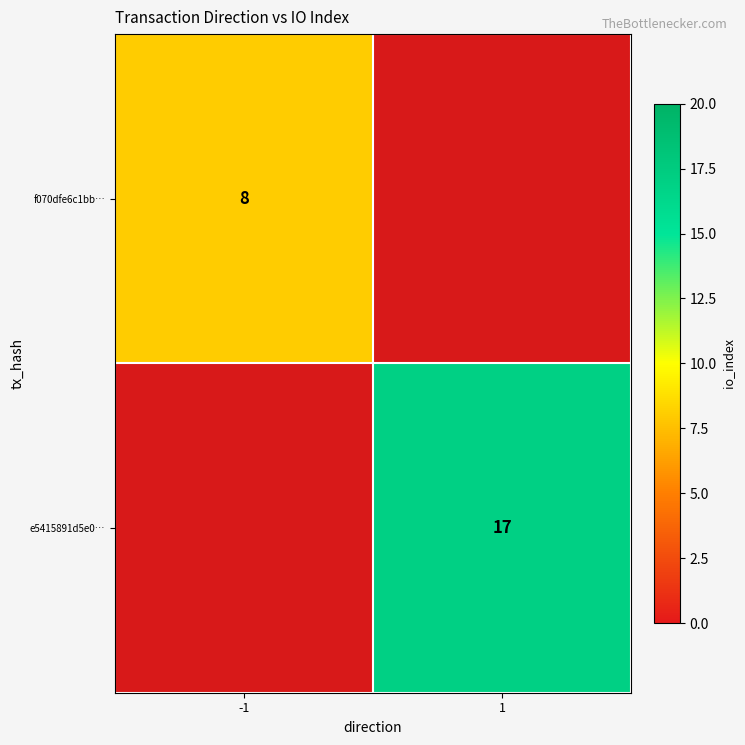

The f070dfe6c1bb… series shows 8 at -1. True or false?

True